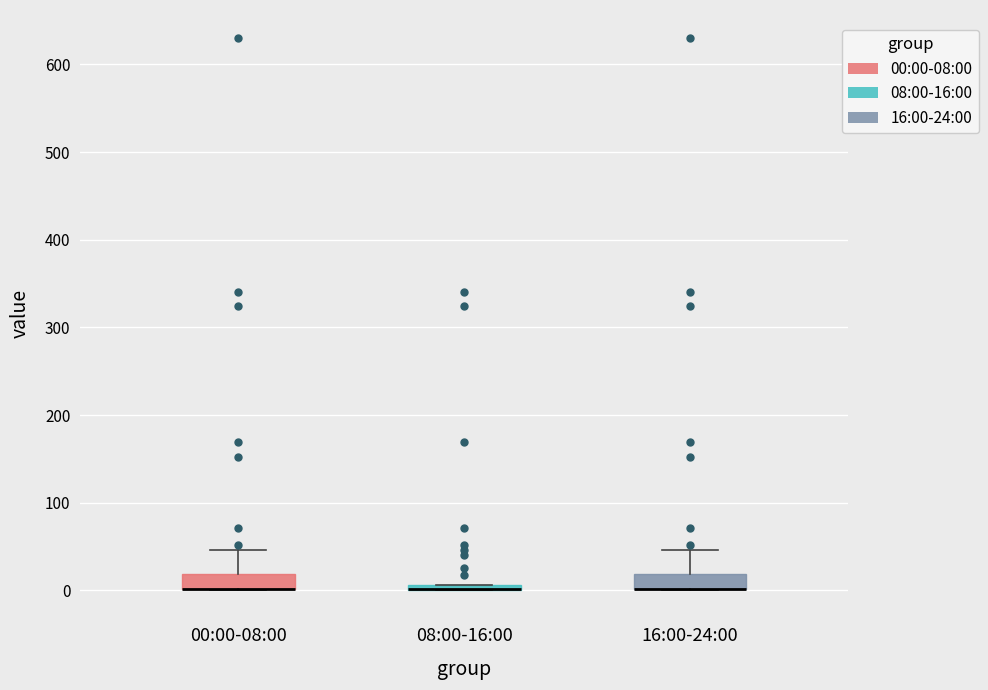

Where is the upper edge of the box for 08:00-16:00 on the y-axis? The values are not printed on the chart, so give them approximately, as read against the axis.

10